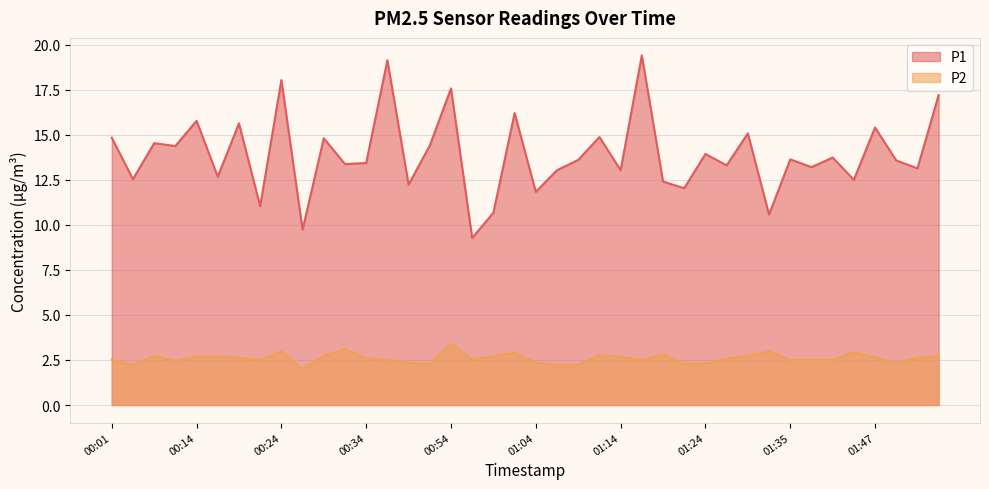

How many values in the P1 series exceed 13?

28